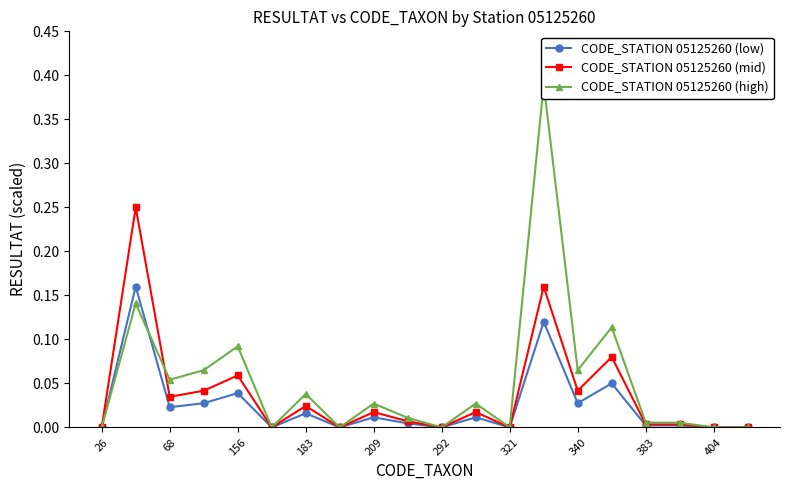

True or false: CODE_STATION 05125260 (mid) has more than 1 interior local peaks.

True